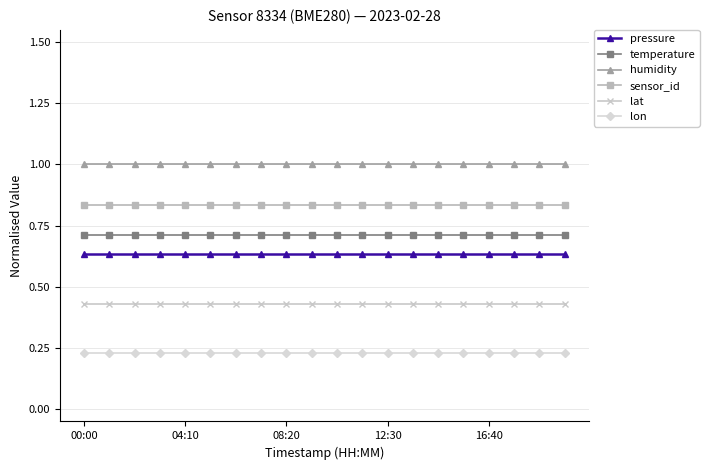

At how many categories does at least one series exceed 0?

20